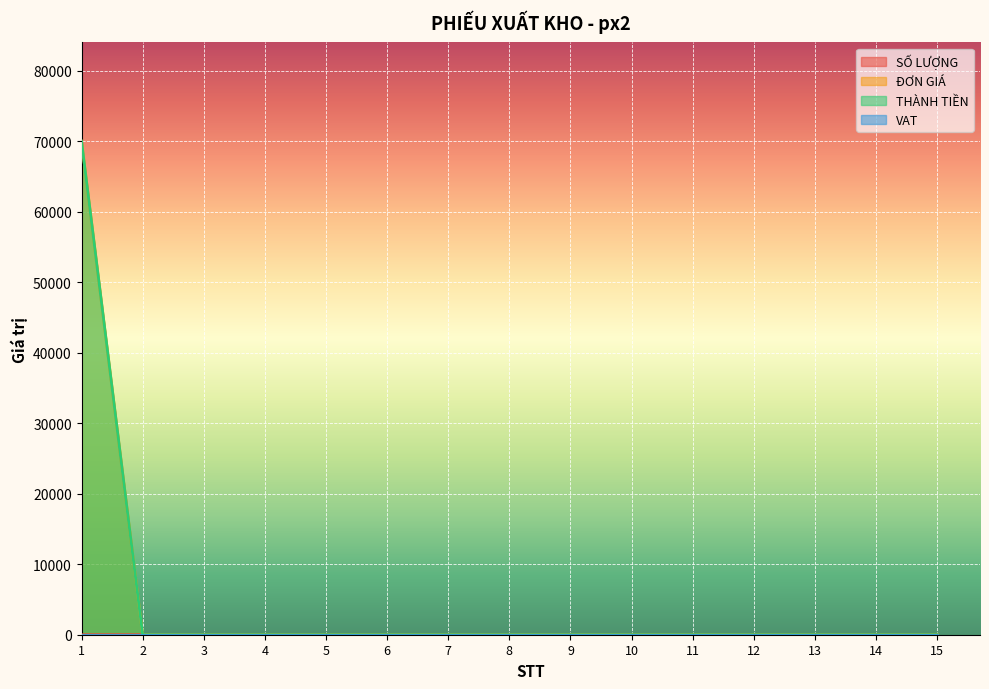

How many values in ĐƠN GIÁ are above zero?

1